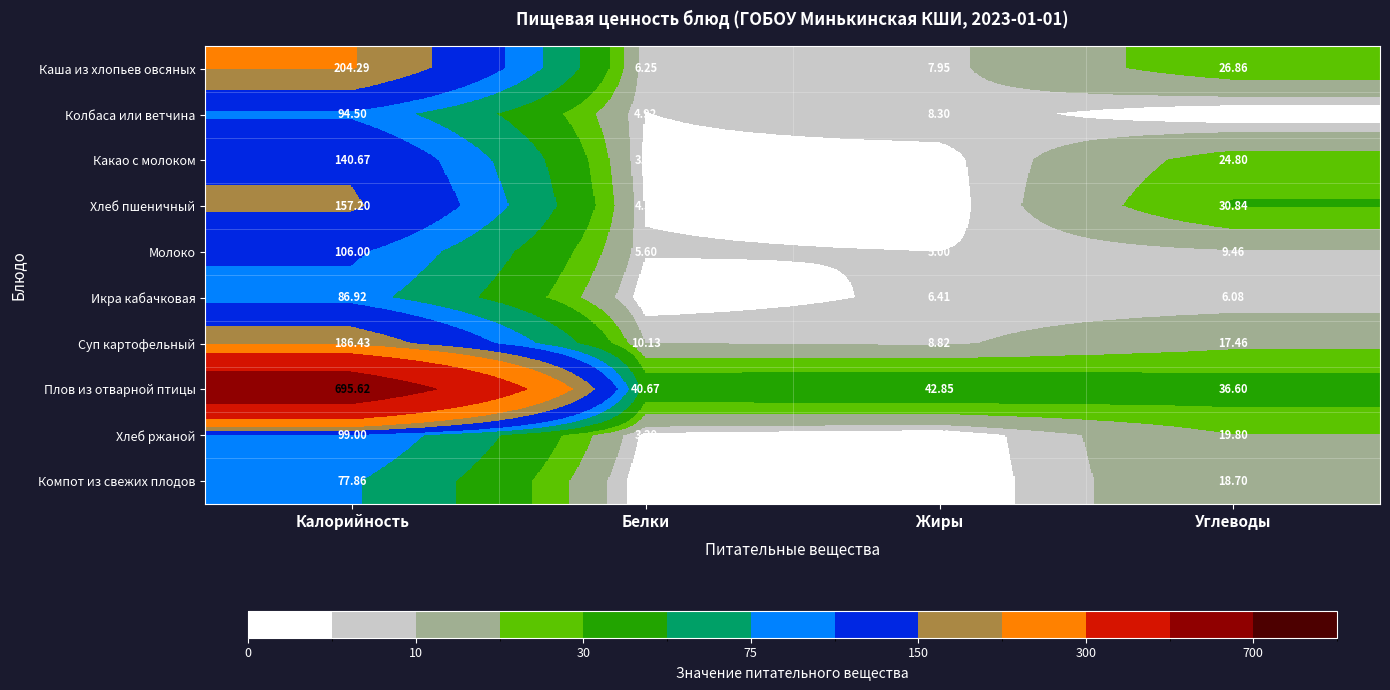

List the labels in order of Молоко value, smallest first.

Жиры, Белки, Углеводы, Калорийность